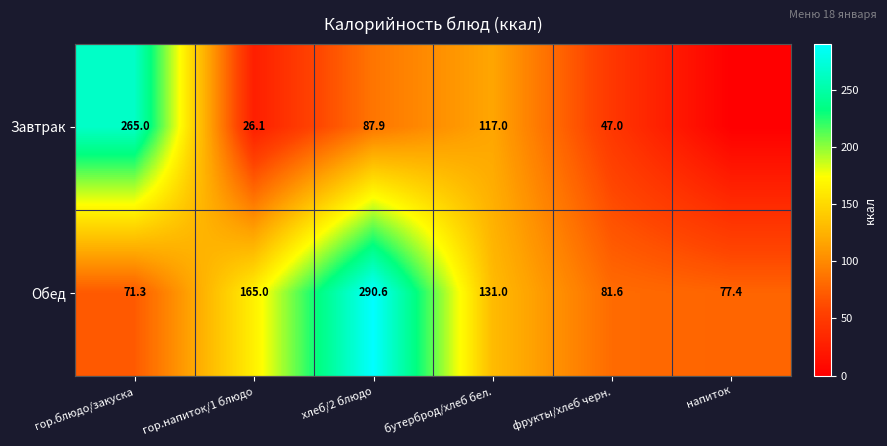

List the labels in order of Обед value, smallest first.

гор.блюдо/закуска, напиток, фрукты/хлеб черн., бутерброд/хлеб бел., гор.напиток/1 блюдо, хлеб/2 блюдо